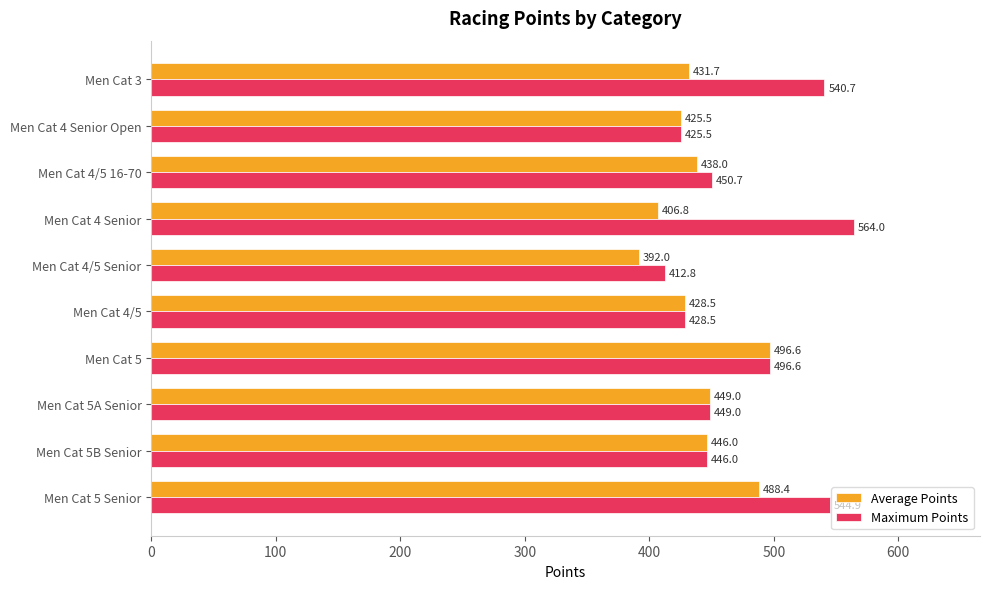

What is the highest value of the Average Points series?

496.6